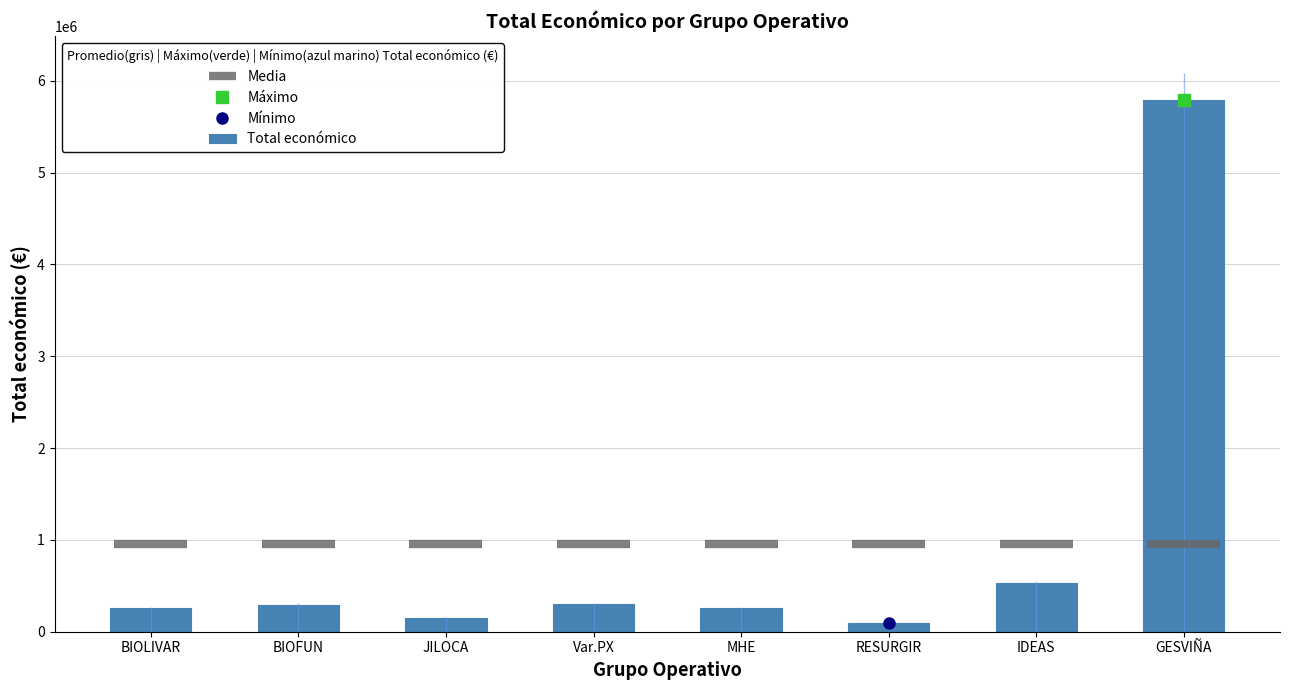

What is the sum of all values?

7664836